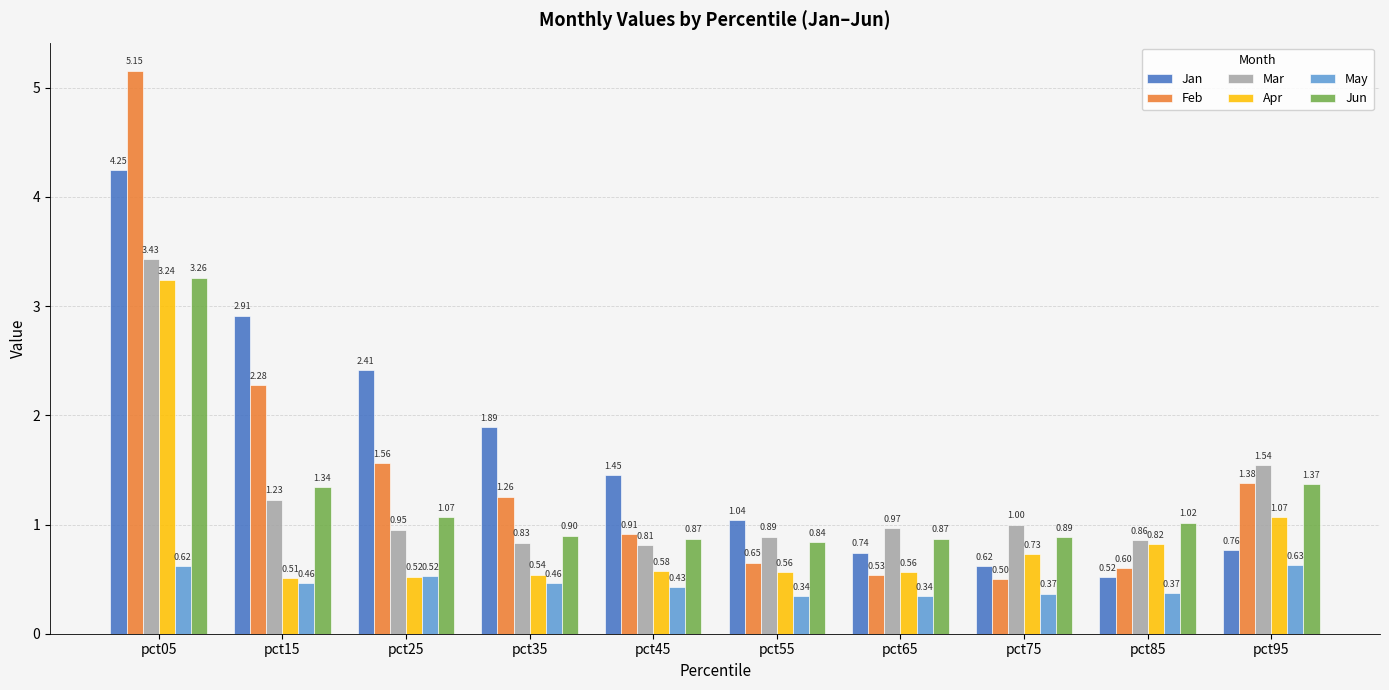

What is the total value across all series at pct45?

5.0